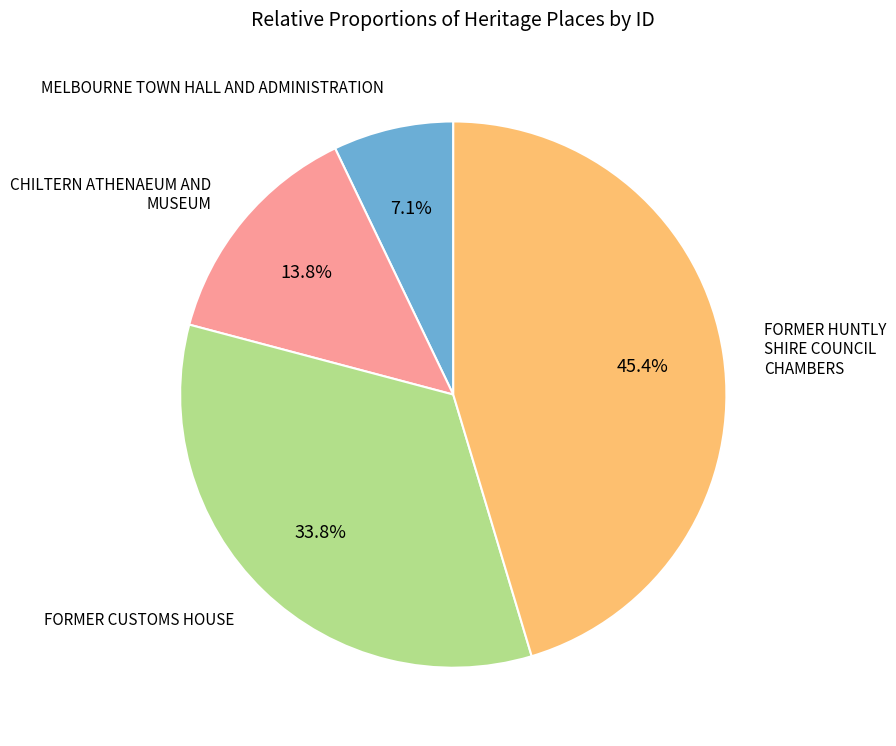

Approximately how many times larger is the value at MELBOURNE TOWN HALL AND ADMINISTRATION compared to CHILTERN ATHENAEUM AND MUSEUM?

0.5